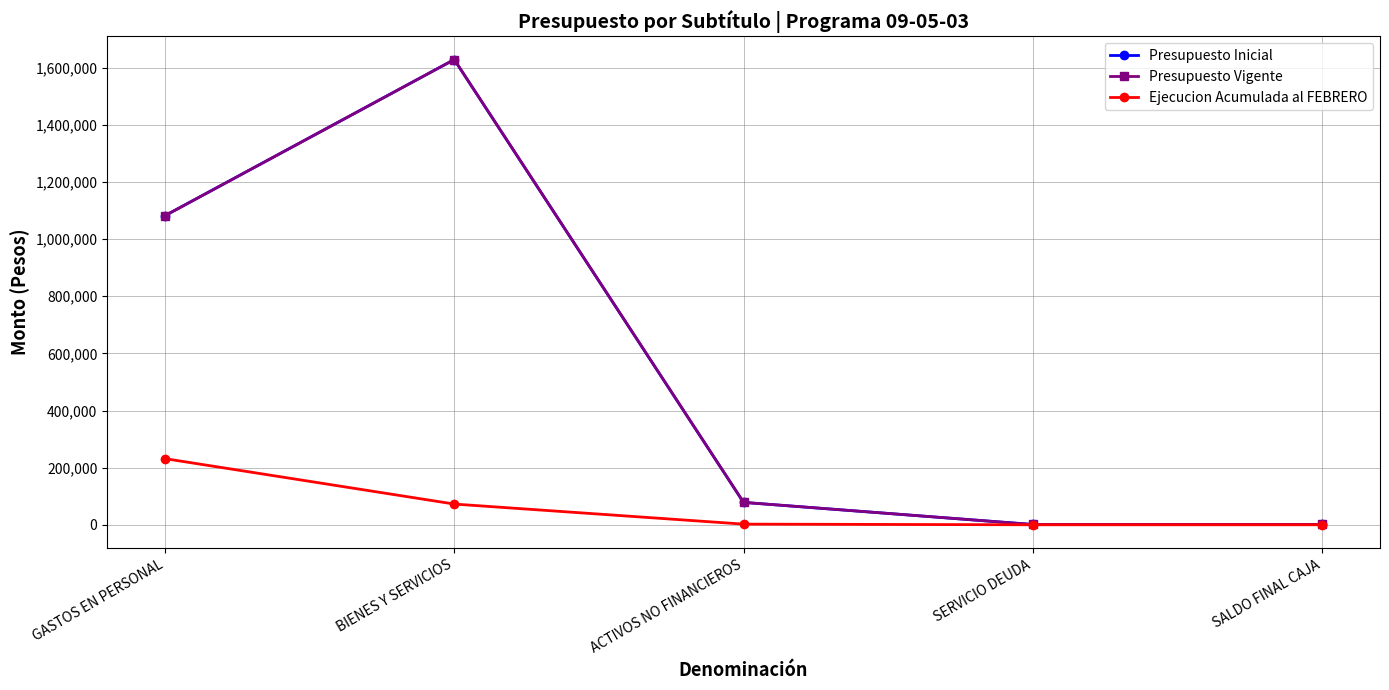

What is the maximum value shown in the chart?

1628463